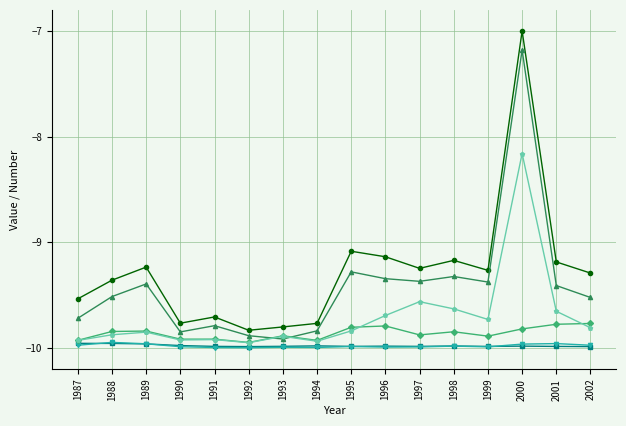

What is the spread (max minus min) of values at 1988?

0.6